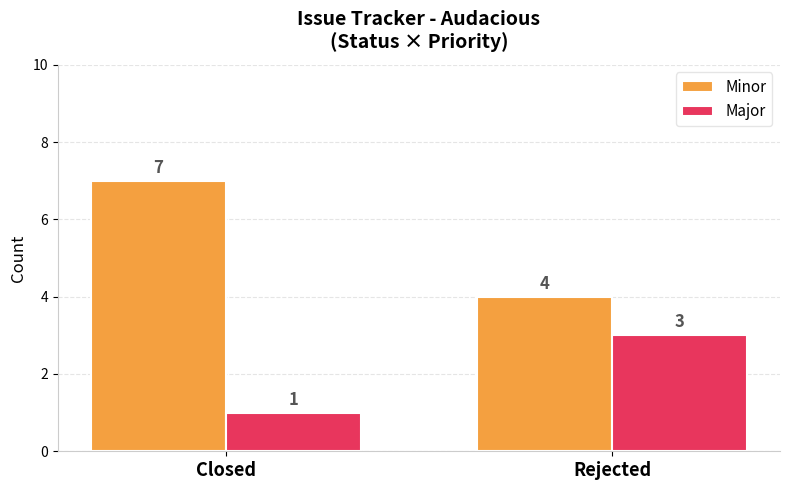

Is the value of Minor at Rejected greater than the value of Major at Closed?

Yes